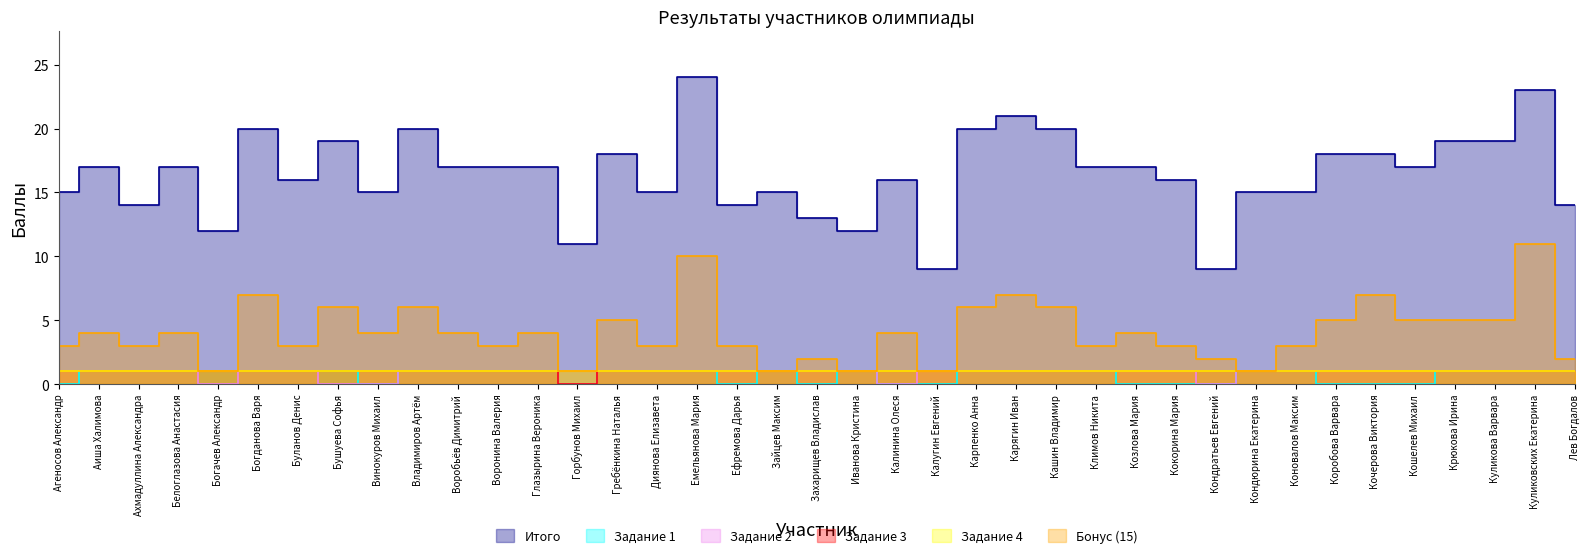

What position from the right is Буланов Денис?

33